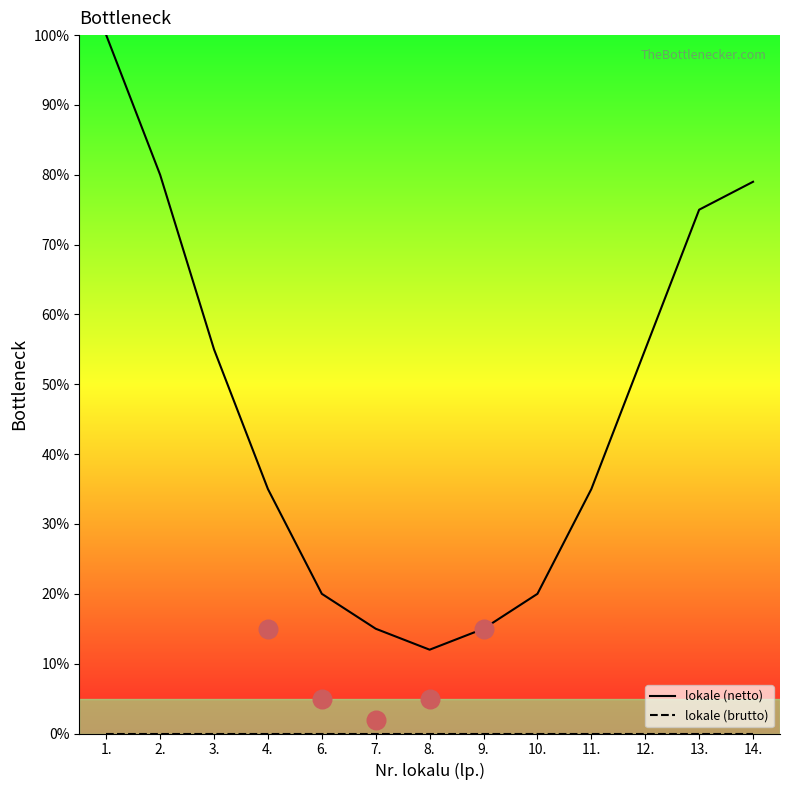

Is the value of lokale (netto) at 6. greater than the value of lokale (brutto) at 8.?

Yes